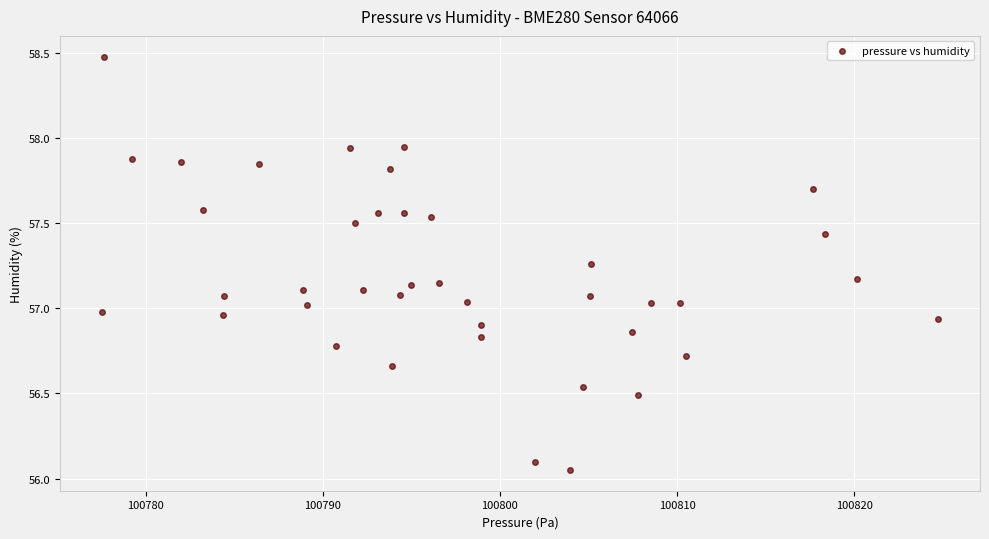

What is the range of X values (max minus min)?

47.2